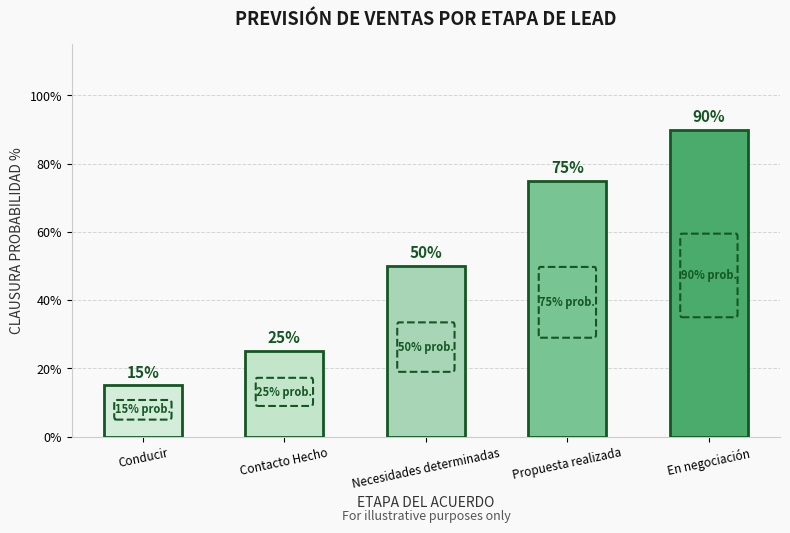

What is the average value?

0.5